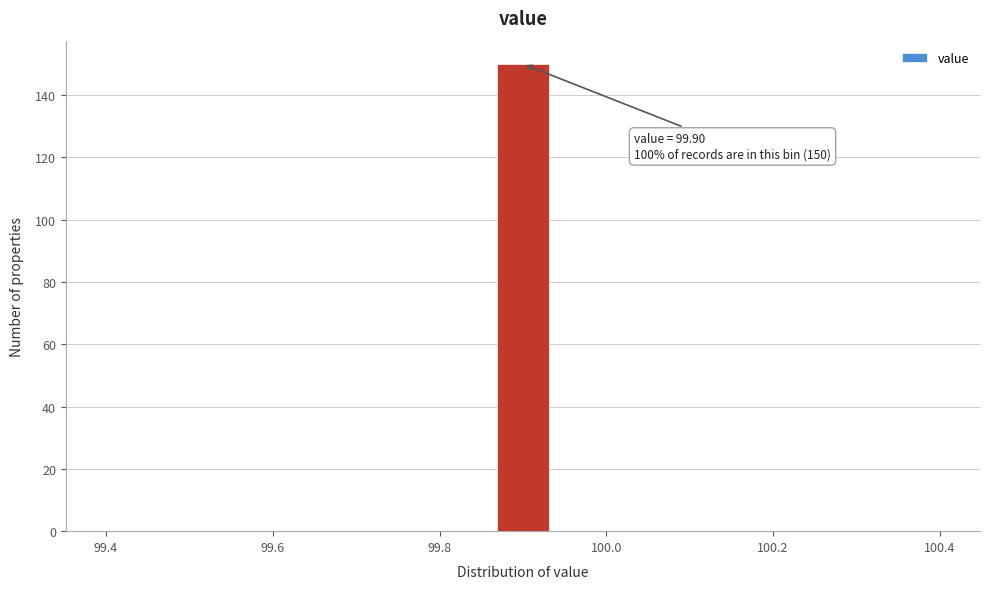

Read against the x-axis, roughly where is the centre of the tallest bar?

99.90